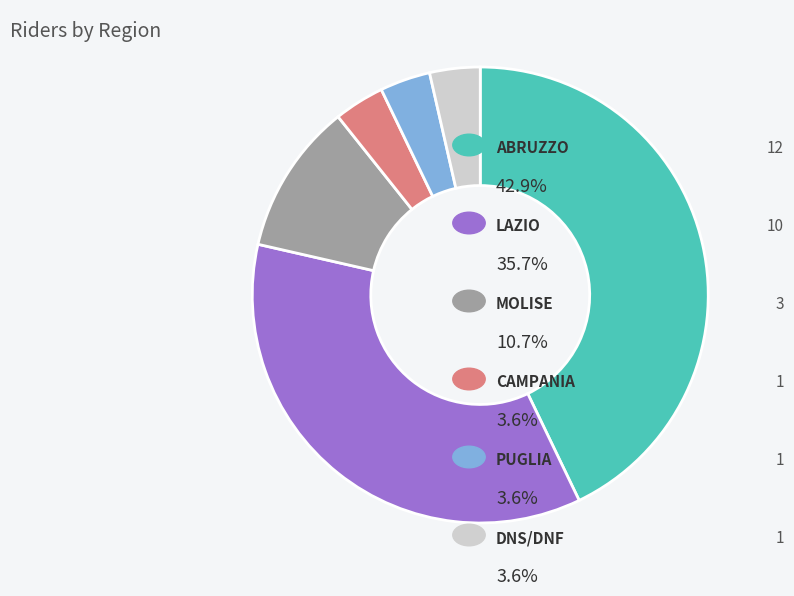

Is there any slice that represents more than half of the pie?

No